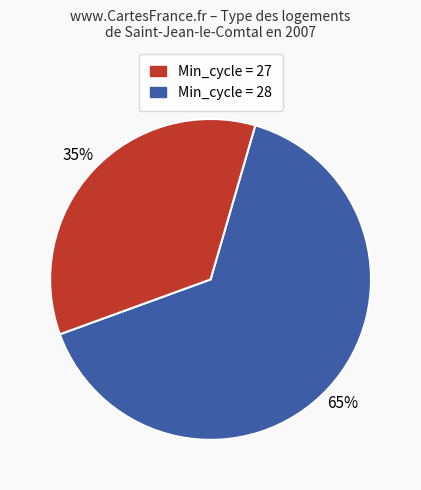

Does any single category account for the majority?

Yes